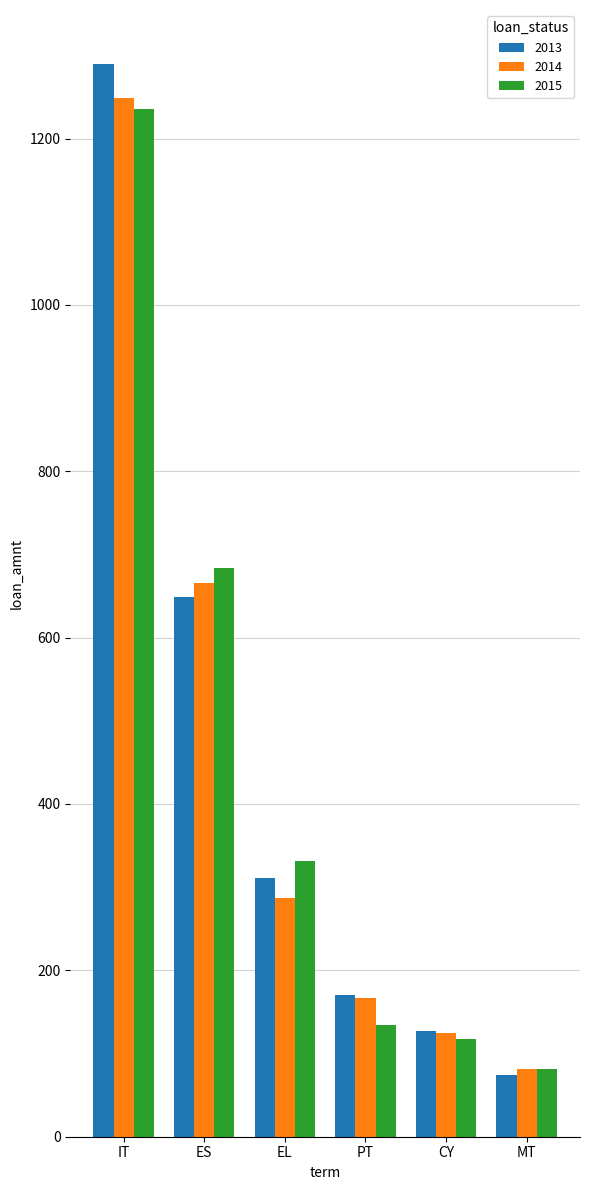

What is the sum of all 2015 values?

2583